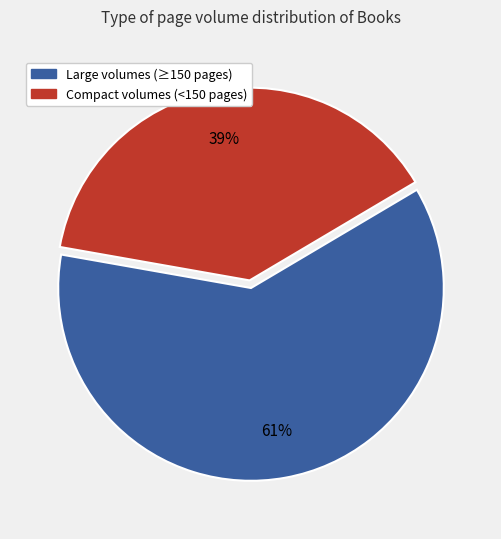

Count the number of slices in the pie.

2